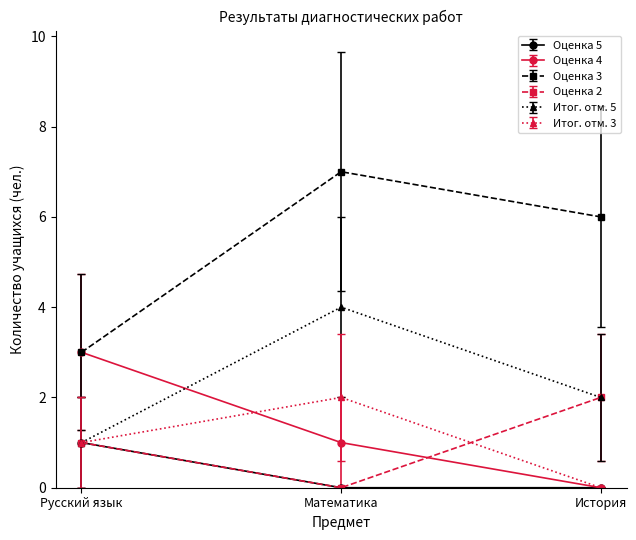

How many series are shown in this chart?

6